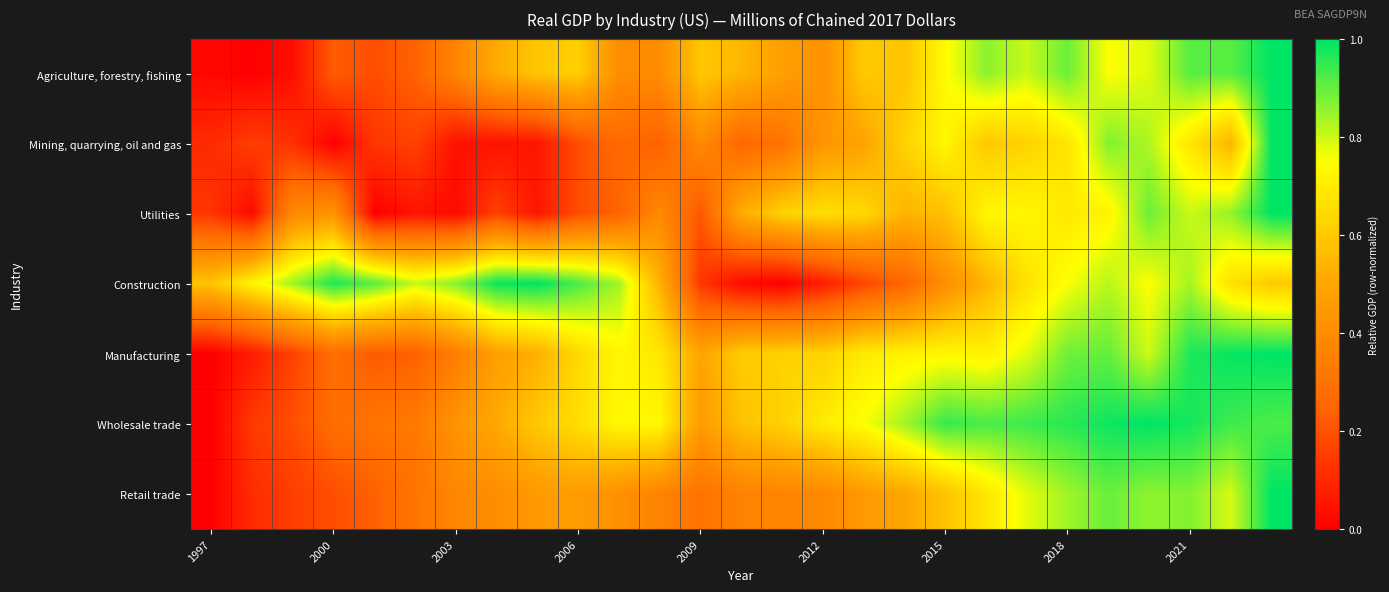

Reading right to left, list all the values displayed in this chart.

Agriculture, forestry, fishing: 1.0	0.9	0.9	0.8	0.8	0.9	0.8	0.9	0.7	0.6	0.6	0.4	0.5	0.5	0.6	0.4	0.4	0.6	0.6	0.5	0.4	0.2	0.2	0.2	0.0	0.0	0.0
Mining, quarrying, oil and gas: 1.0	0.5	0.7	0.8	0.9	0.7	0.6	0.6	0.7	0.6	0.5	0.4	0.3	0.3	0.4	0.2	0.3	0.2	0.1	0.0	0.0	0.2	0.1	0.0	0.1	0.2	0.1
Utilities: 1.0	0.9	0.8	0.9	0.7	0.7	0.7	0.7	0.6	0.5	0.6	0.7	0.6	0.5	0.2	0.4	0.2	0.2	0.1	0.2	0.0	0.1	0.0	0.4	0.4	0.0	0.1
Construction: 0.6	0.7	0.8	0.7	0.8	0.8	0.7	0.5	0.4	0.3	0.2	0.1	0.0	0.0	0.1	0.5	0.8	0.9	1.0	1.0	0.9	0.8	0.9	1.0	0.8	0.7	0.6
Manufacturing: 1.0	1.0	1.0	0.8	0.9	0.9	0.8	0.7	0.7	0.7	0.7	0.6	0.6	0.6	0.5	0.7	0.7	0.6	0.5	0.5	0.3	0.2	0.2	0.3	0.2	0.1	0.0
Wholesale trade: 0.9	0.9	1.0	1.0	1.0	1.0	0.9	0.9	0.9	0.8	0.8	0.7	0.6	0.6	0.5	0.7	0.7	0.7	0.6	0.5	0.4	0.3	0.3	0.3	0.2	0.1	0.0
Retail trade: 1.0	0.8	0.9	0.9	0.9	0.8	0.8	0.7	0.6	0.5	0.5	0.4	0.4	0.4	0.3	0.4	0.4	0.5	0.5	0.4	0.4	0.3	0.2	0.2	0.2	0.1	0.0